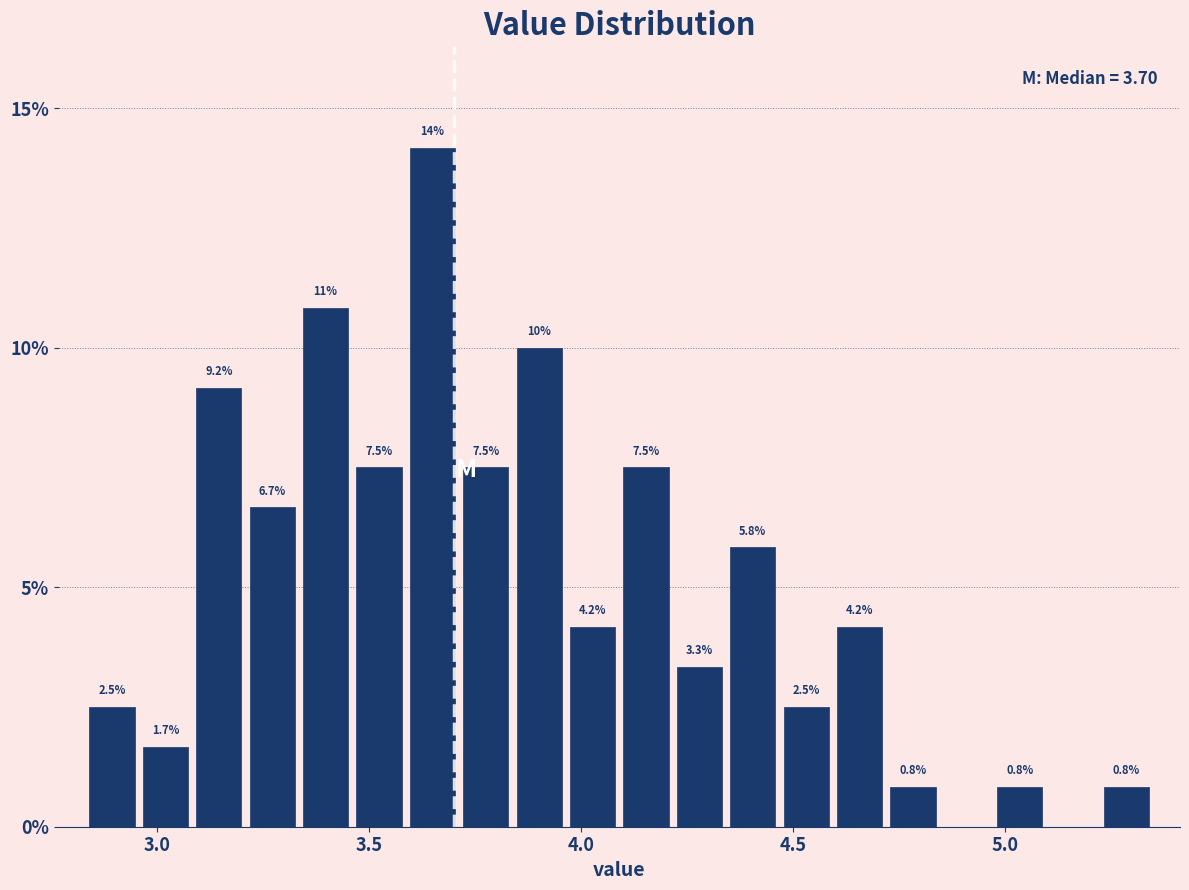

Around what value on the x-axis is the tallest bar? Give the approximate position of its centre, as read against the axis.

3.65